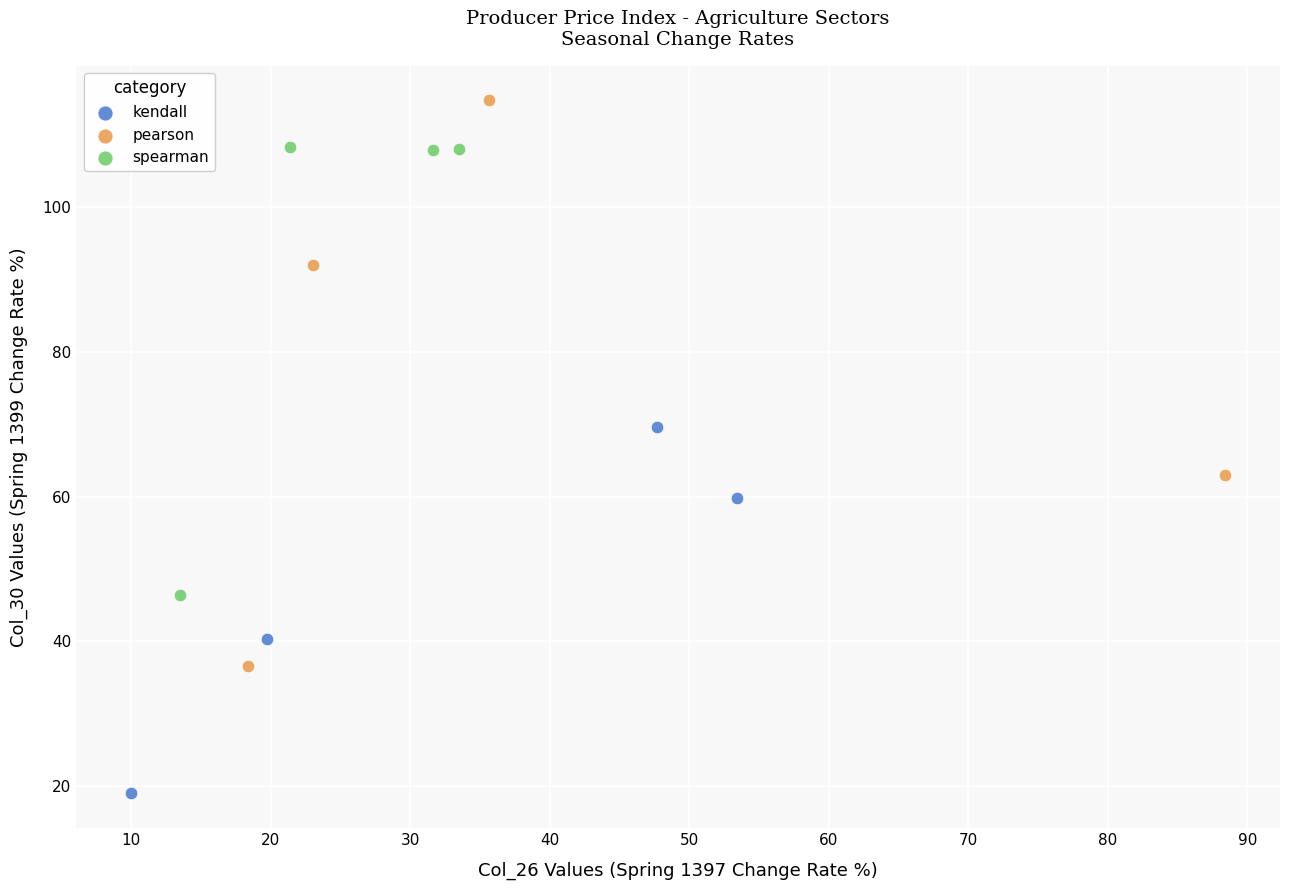

Which series reaches the maximum Y coordinate?

pearson